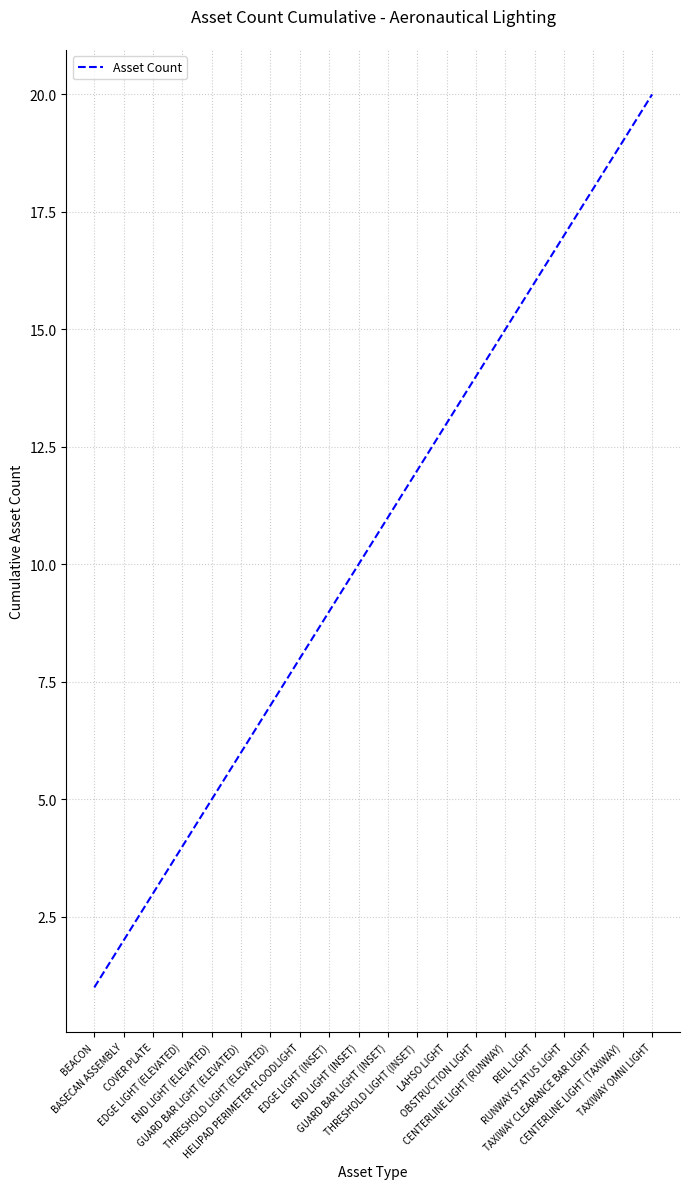

Reading right to left, transcribe all the data shown in this chart.

TAXIWAY OMNI LIGHT=20	CENTERLINE LIGHT (TAXIWAY)=19	TAXIWAY CLEARANCE BAR LIGHT=18	RUNWAY STATUS LIGHT=17	REIL LIGHT=16	CENTERLINE LIGHT (RUNWAY)=15	OBSTRUCTION LIGHT=14	LAHSO LIGHT=13	THRESHOLD LIGHT (INSET)=12	GUARD BAR LIGHT (INSET)=11	END LIGHT (INSET)=10	EDGE LIGHT (INSET)=9	HELIPAD PERIMETER FLOODLIGHT=8	THRESHOLD LIGHT (ELEVATED)=7	GUARD BAR LIGHT (ELEVATED)=6	END LIGHT (ELEVATED)=5	EDGE LIGHT (ELEVATED)=4	COVER PLATE=3	BASECAN ASSEMBLY=2	BEACON=1